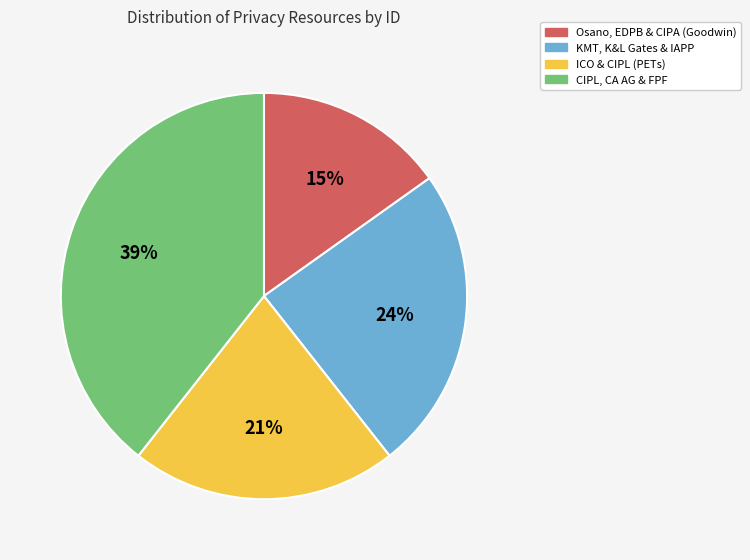

Combined, do CIPL, CA AG & FPF and KMT, K&L Gates & IAPP account for over 50%?

Yes